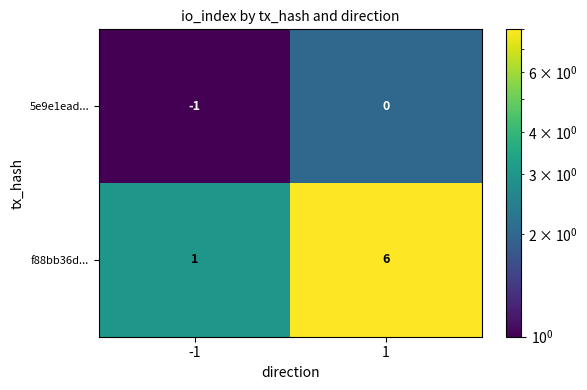

Which category has the highest value across all series?

1